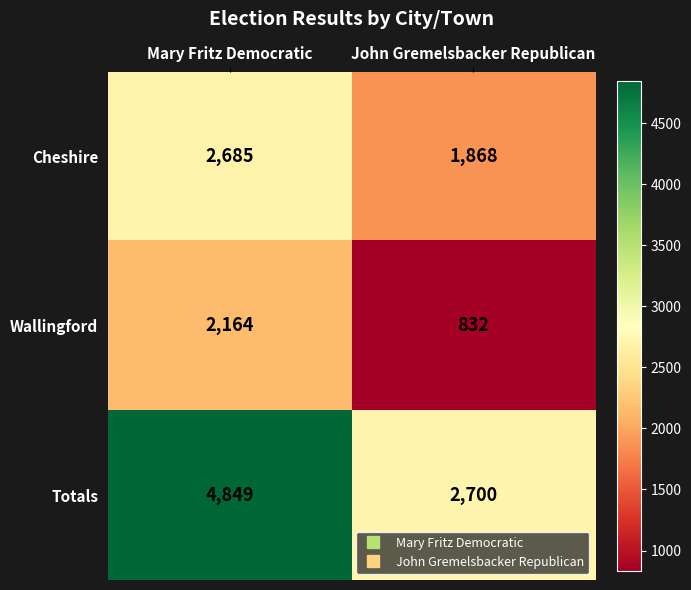

List the labels in order of Wallingford value, smallest first.

John Gremelsbacker Republican, Mary Fritz Democratic